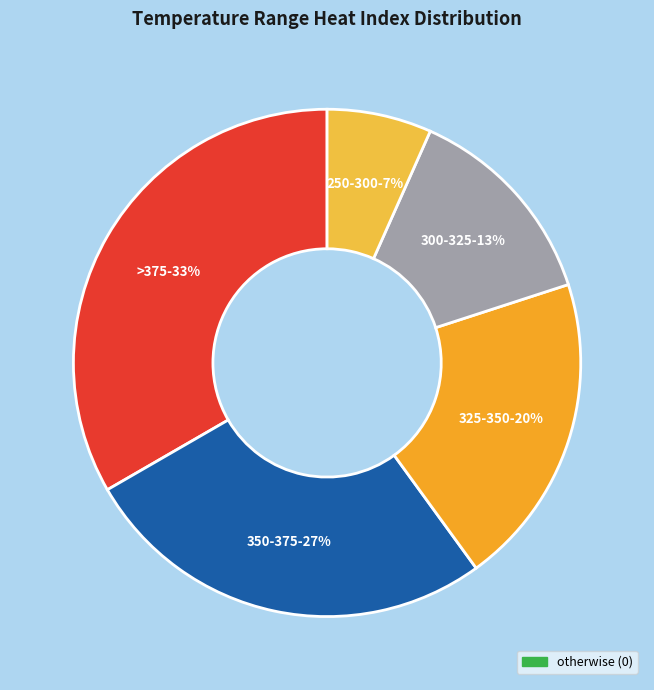

Which has a higher value, >375 or 250-300?

>375